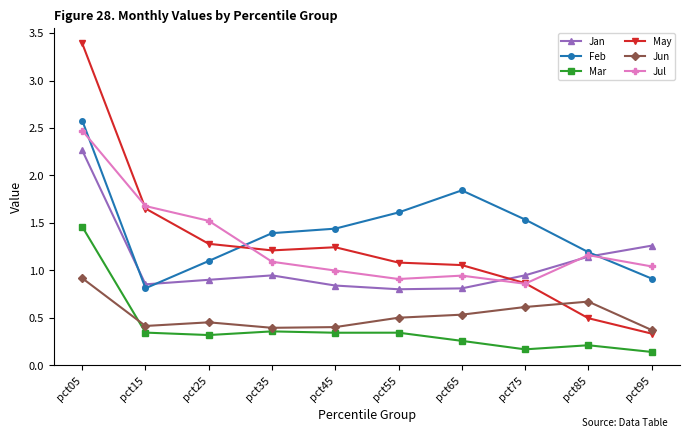

Which series changed the most between pct25 and pct65?

Feb